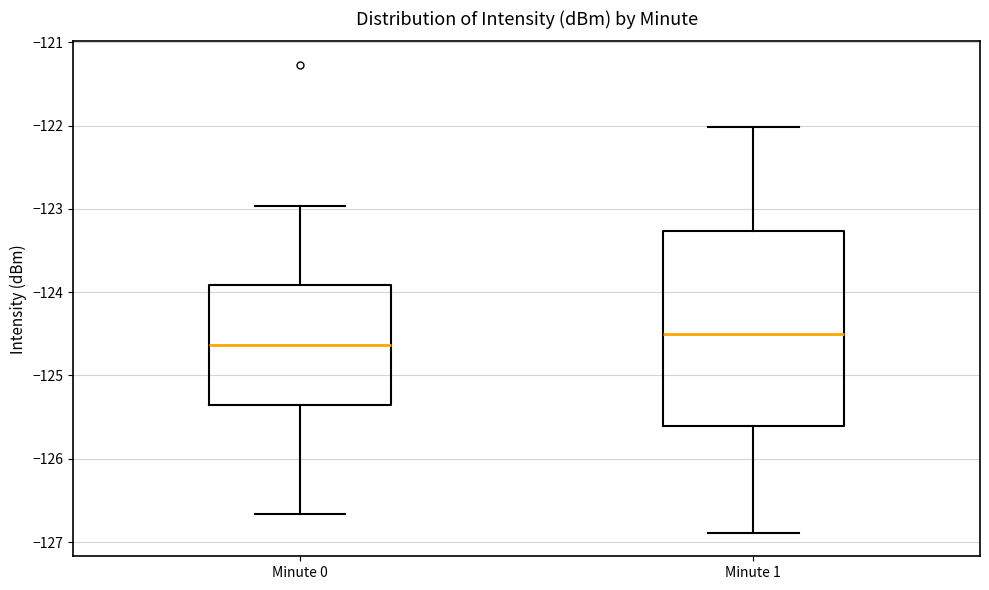

Comparing the boxes themselves (not the whiskers), which one is the tallest?

Minute 1